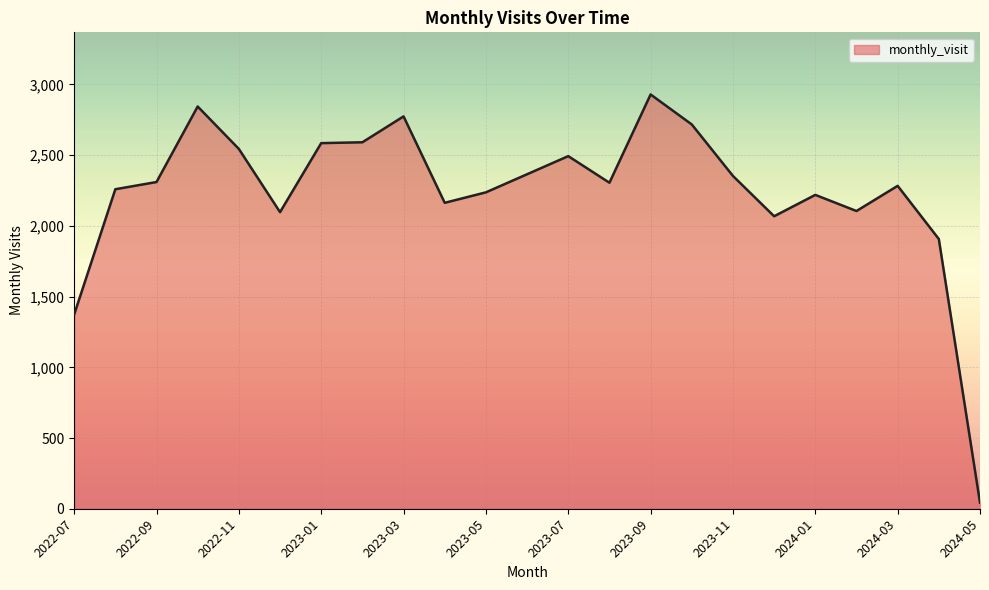

What is the average value?

2242